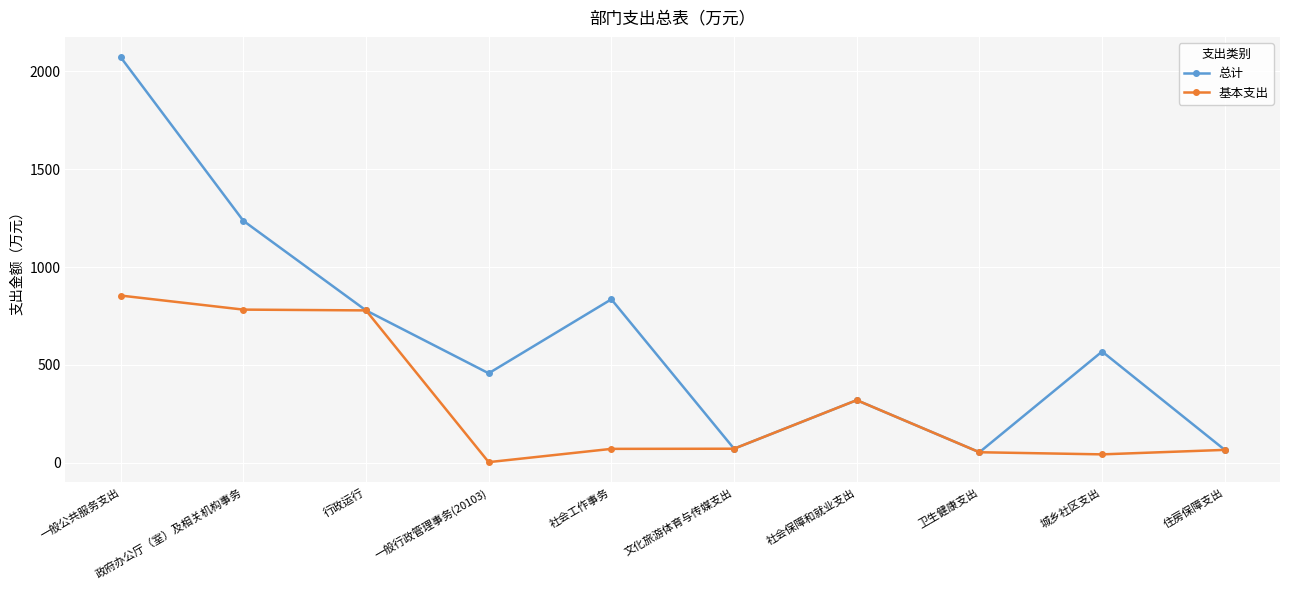

Where is 基本支出 nearest to the value 429?

社会保障和就业支出